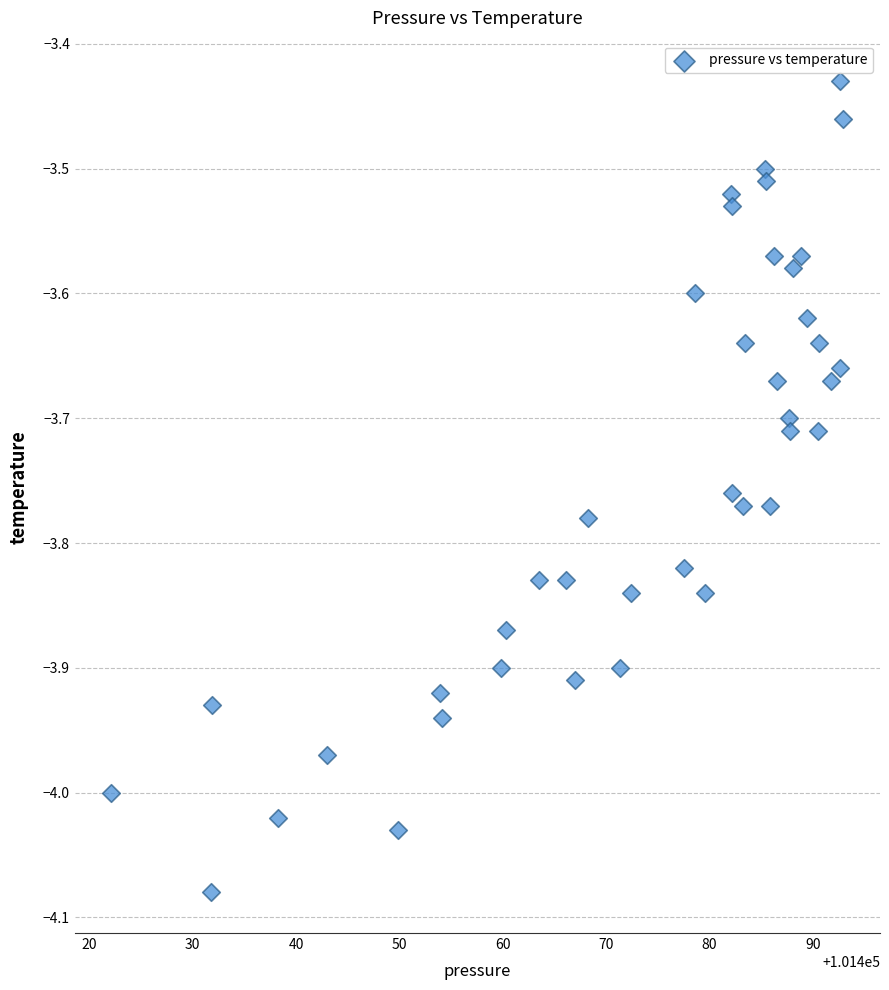

What is the range of X values (max minus min)?

70.8